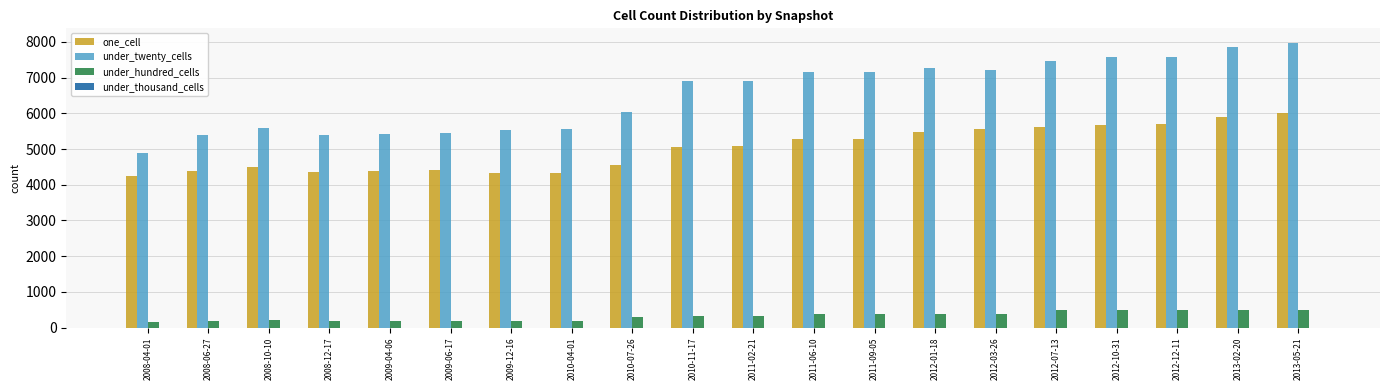

Which series changed the most between 2008-06-27 and 2013-02-20?

under_twenty_cells